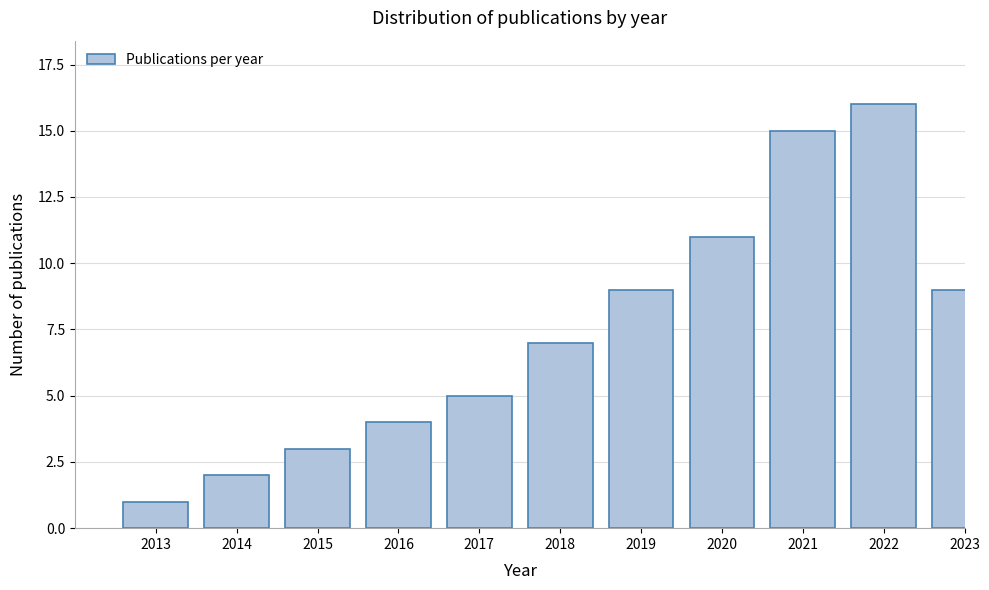

Reading left to right, list all the values displayed in this chart.

1	2	3	4	5	7	9	11	15	16	9